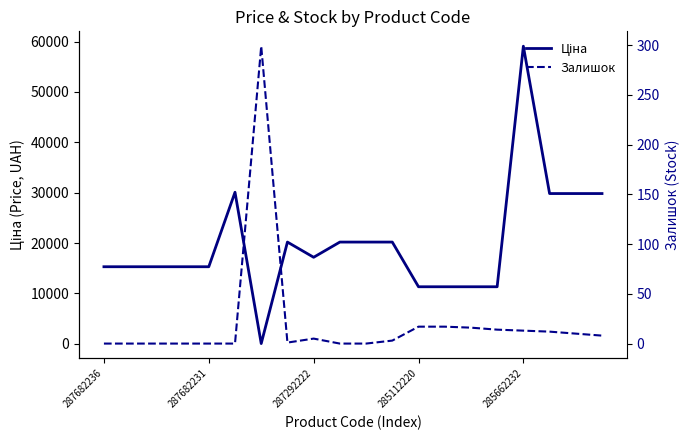

True or false: Ціна has more than 1 points higher than both neighbors.

True